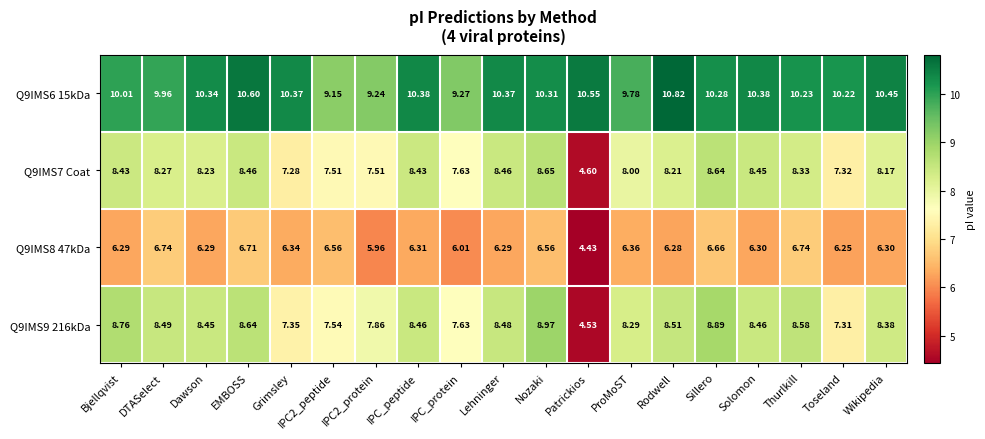

What is the spread (max minus min) of values at IPC_protein?

3.3